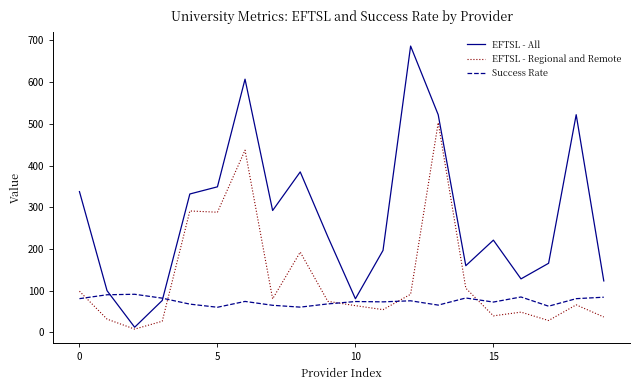

Rank the series by their average value, from highest to lowest.

EFTSL - All, EFTSL - Regional and Remote, Success Rate